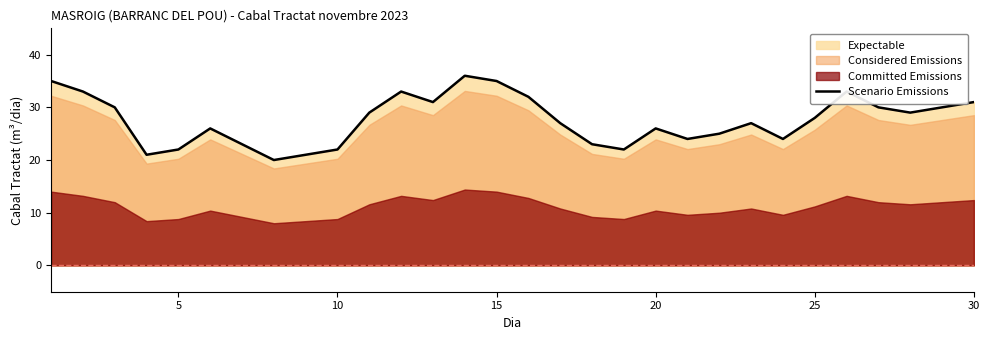

What is the highest value of the Scenario Emissions series?

36